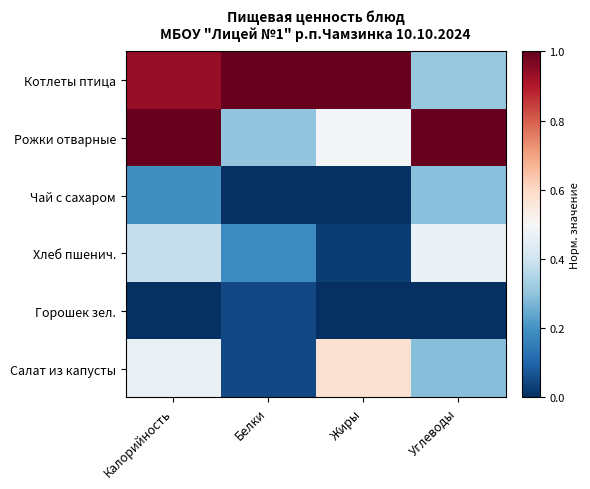

What is the spread (max minus min) of values at Углеводы?

1.0